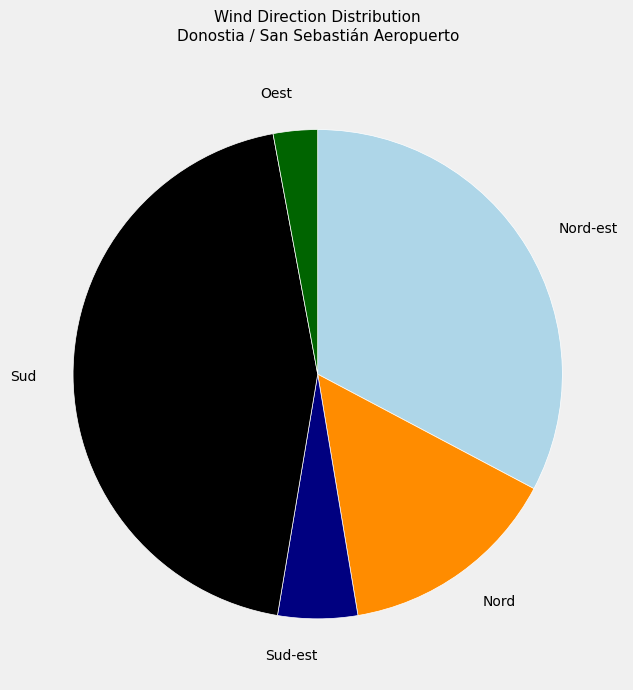

Does any single category account for the majority?

No